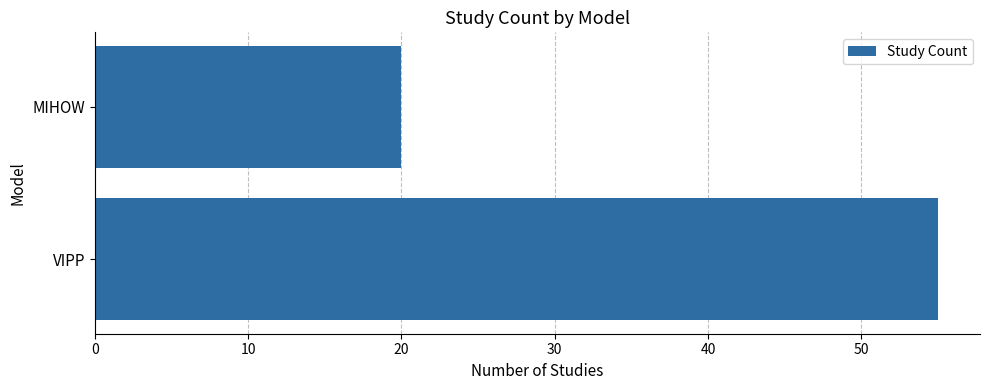

The value at MIHOW is 20. True or false?

True